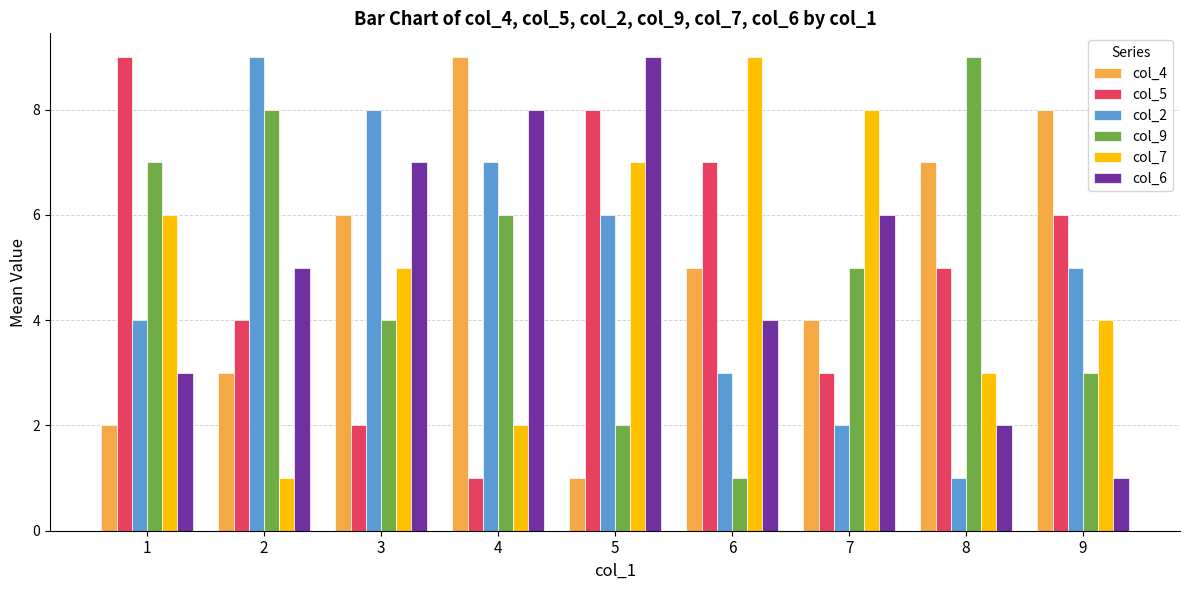

True or false: col_5 has a value of 9 at 1.

True